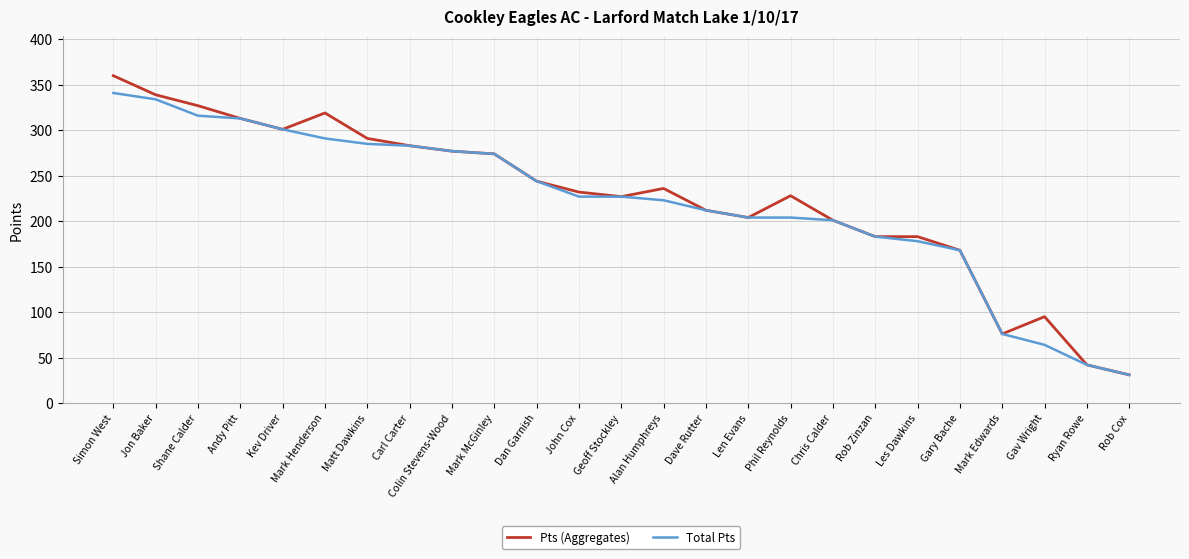

Rank the series by their maximum value, from lowest to highest.

Total Pts, Pts (Aggregates)